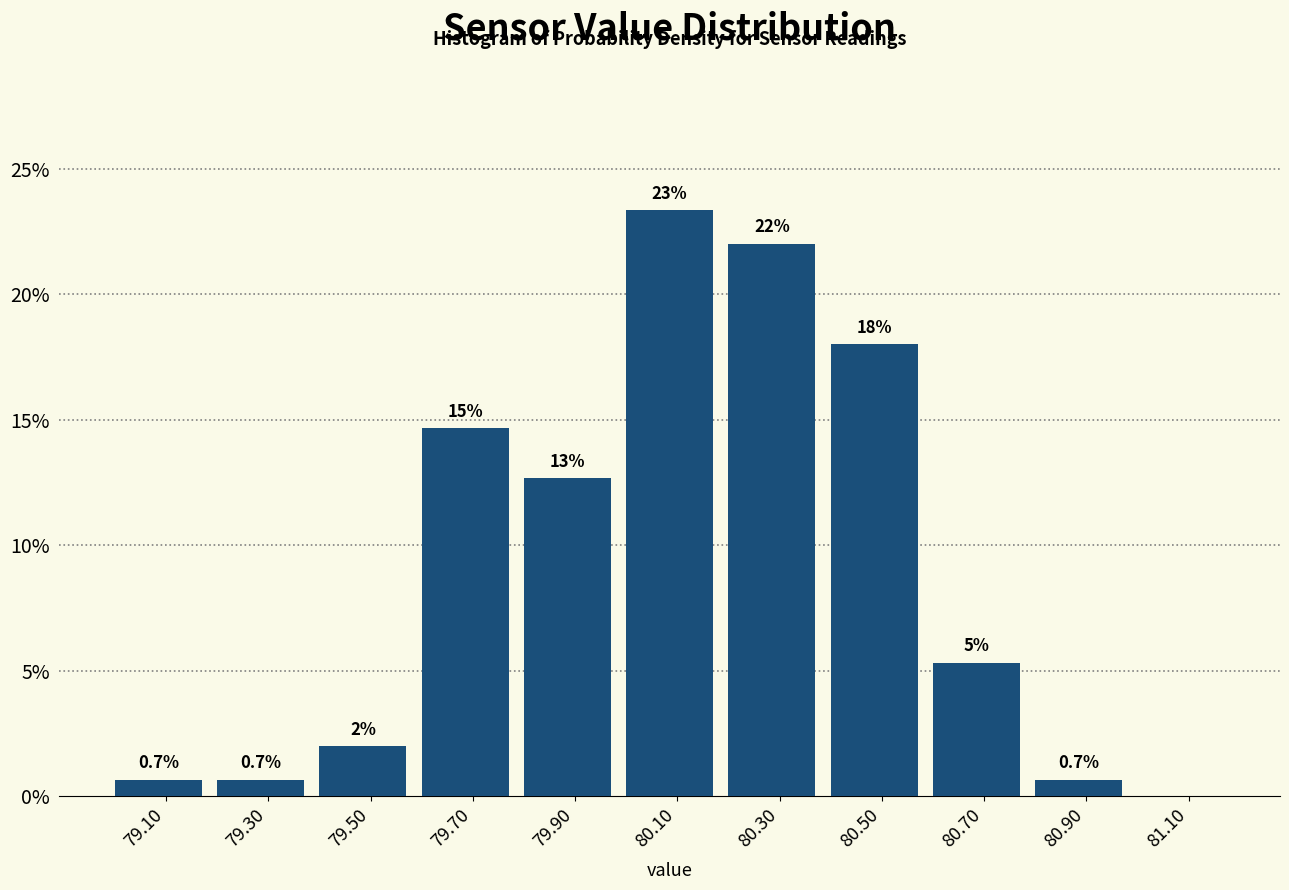

Which range on the x-axis has the tallest bar?

80.0 to 80.2